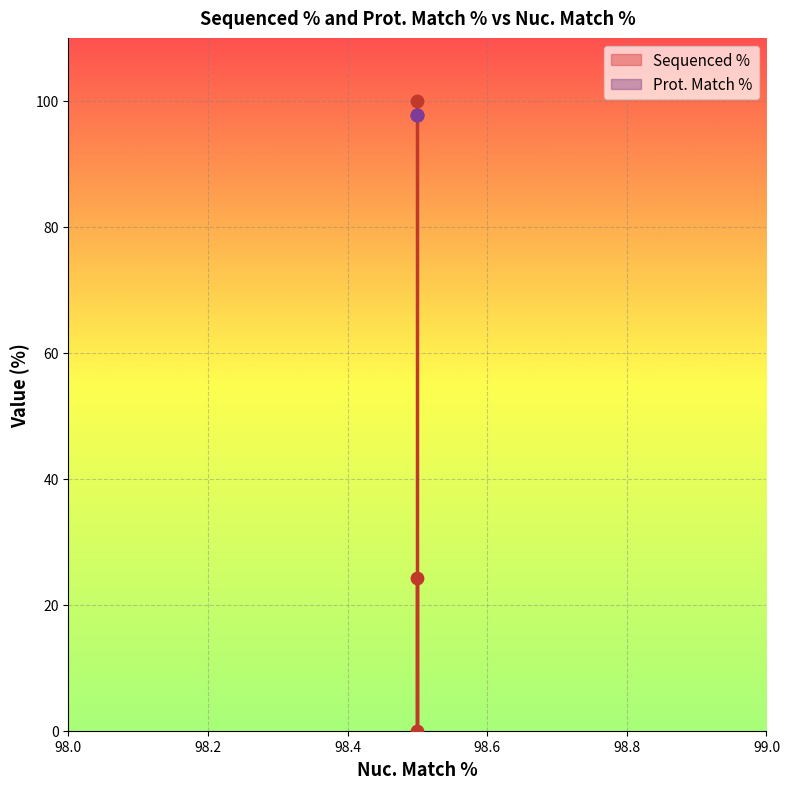

What is the change in value from 98.5 to 98.5?

-75.7